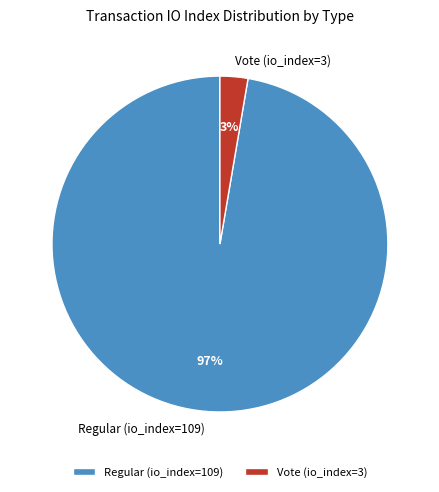

What is the smallest slice in the pie chart?

Vote (io_index=3)